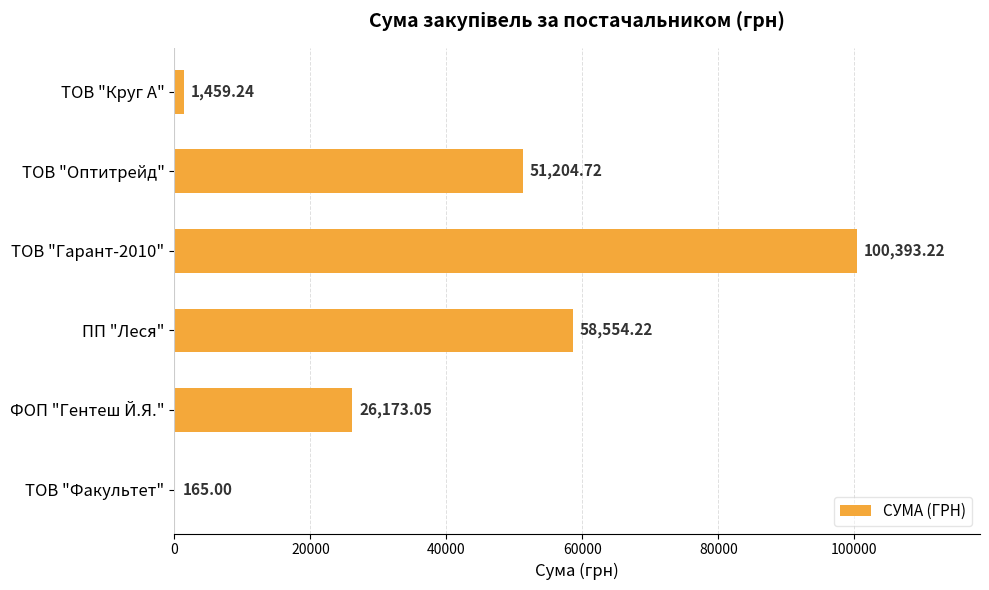

What is the greatest value displayed?

100393.2